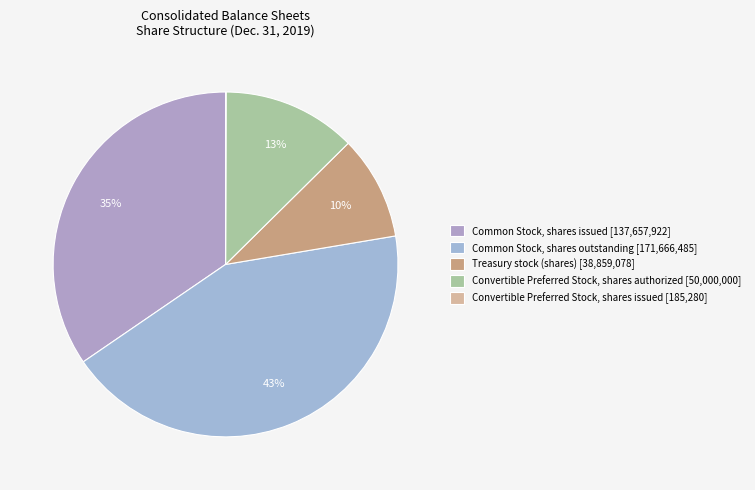

What is the largest slice in the pie chart?

Common Stock, shares outstanding